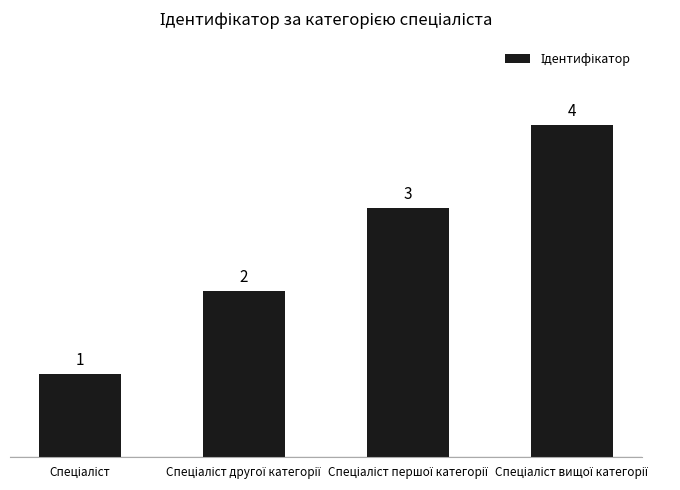

What is the difference between the second highest and second lowest values?

1